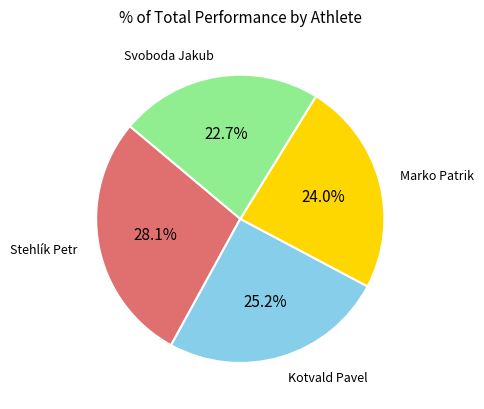

Is there a majority slice in this chart?

No